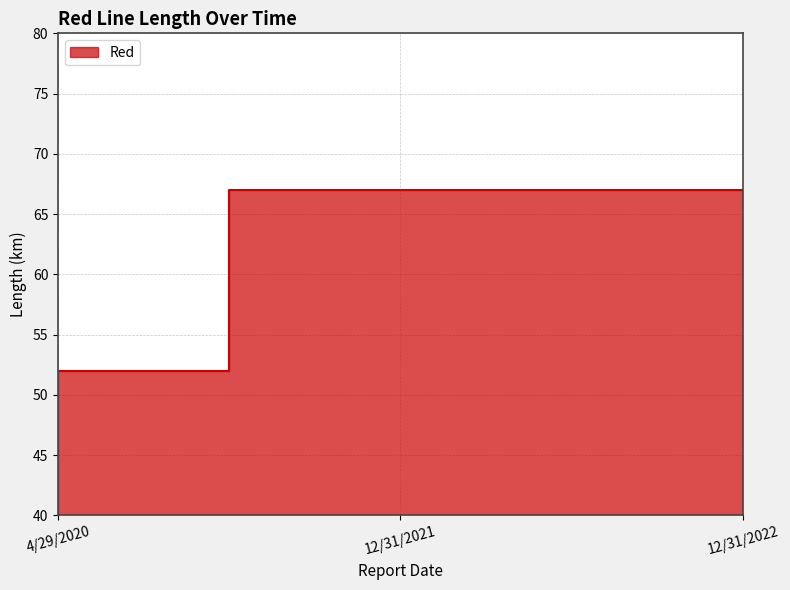

What is the ratio of the value at 12/31/2021 to the value at 12/31/2022?

1.0